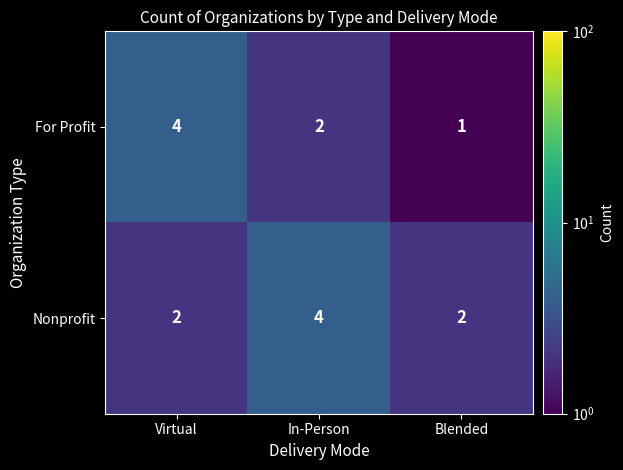

What is the greatest value displayed?

4